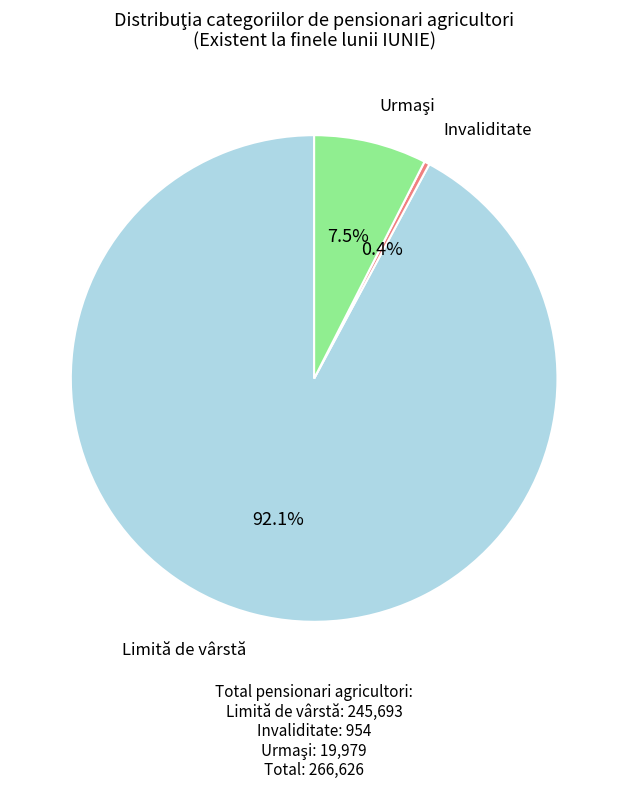

Does any single category account for the majority?

Yes